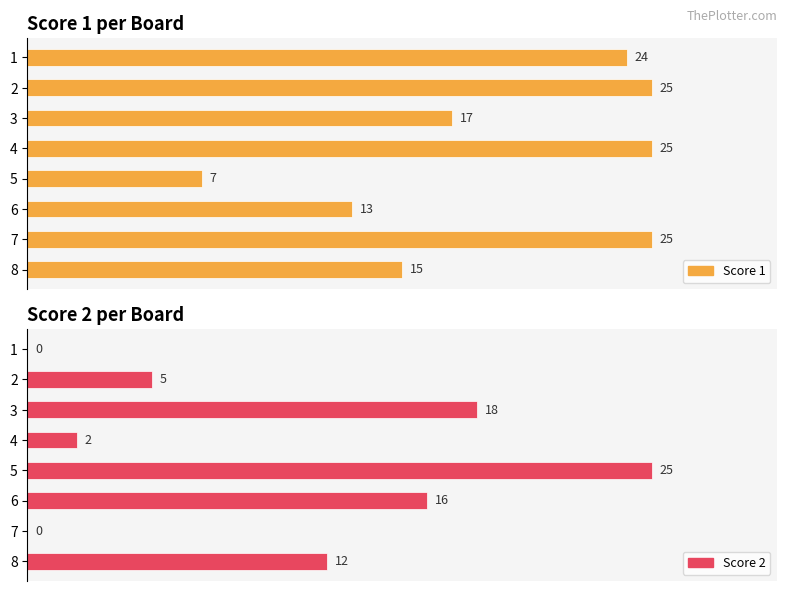

What is the label of the 5th bar from the right?

15